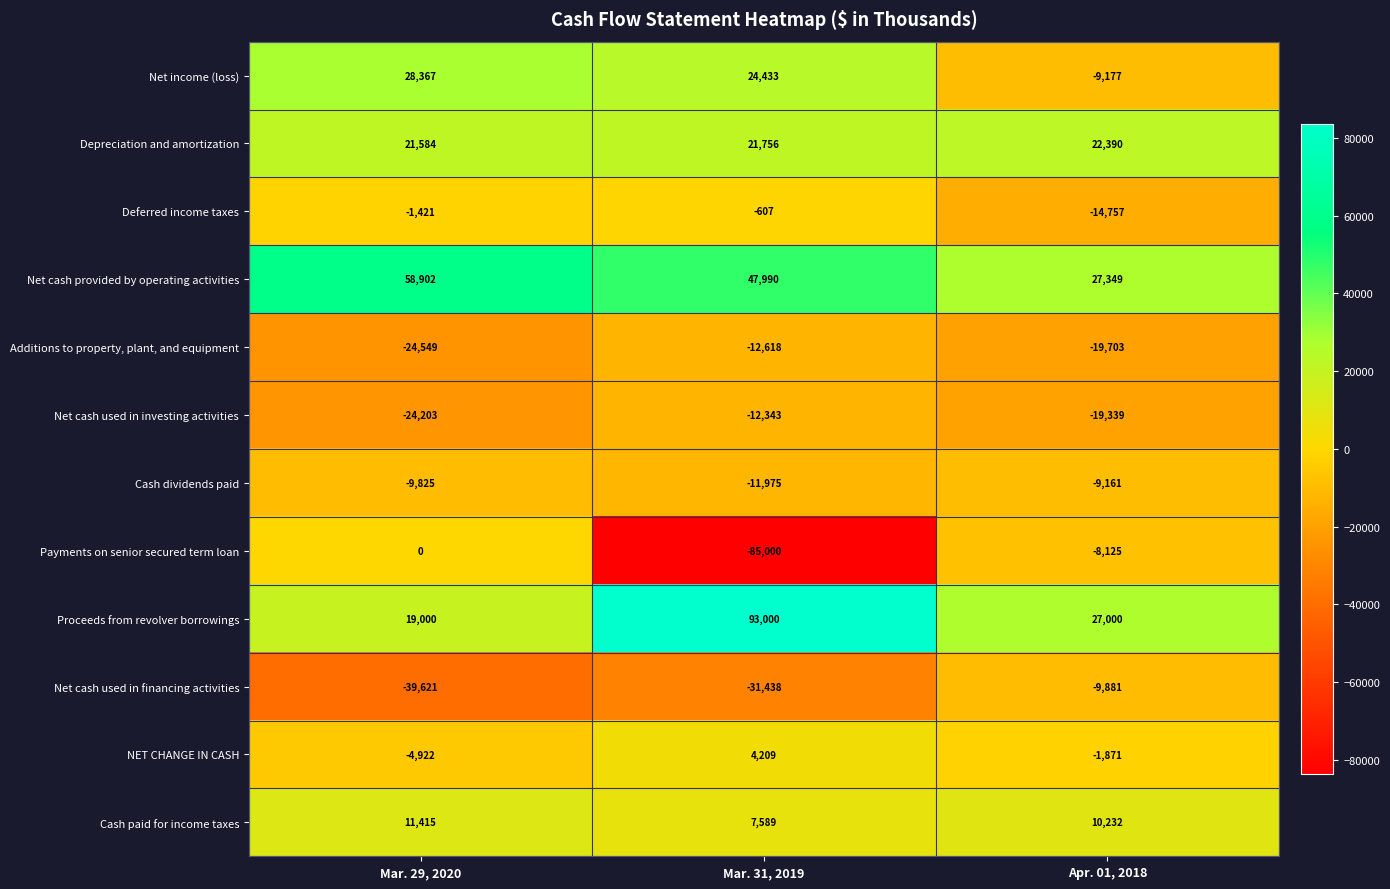

What is the difference between the second highest and minimum values in the NET CHANGE IN CASH series?

3051